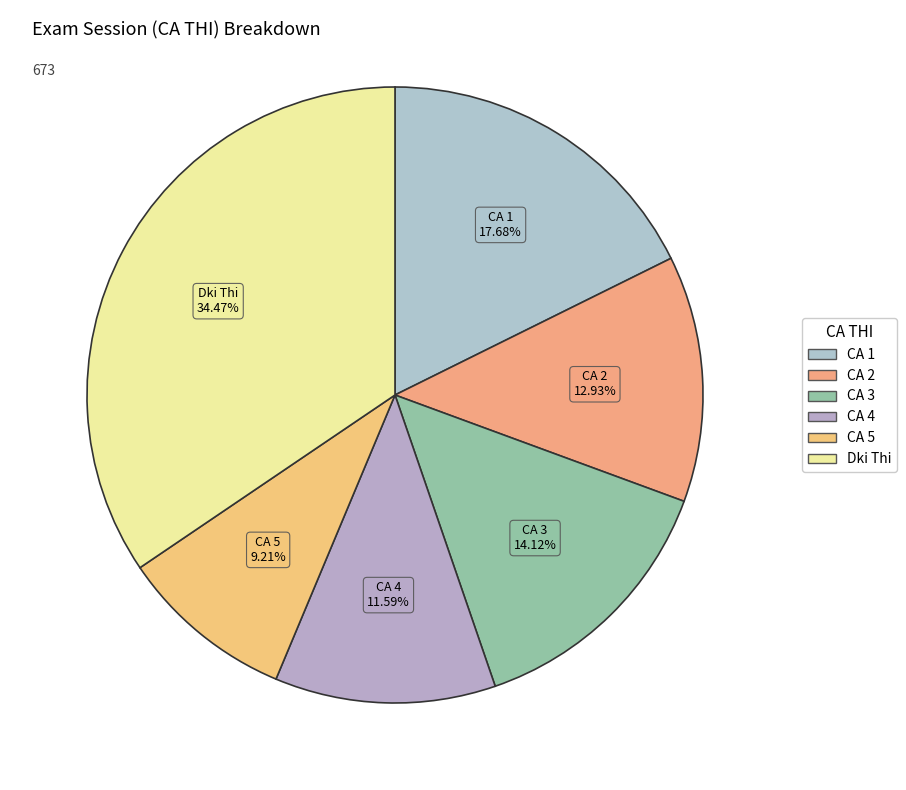

Which slice is the smallest?

CA 5